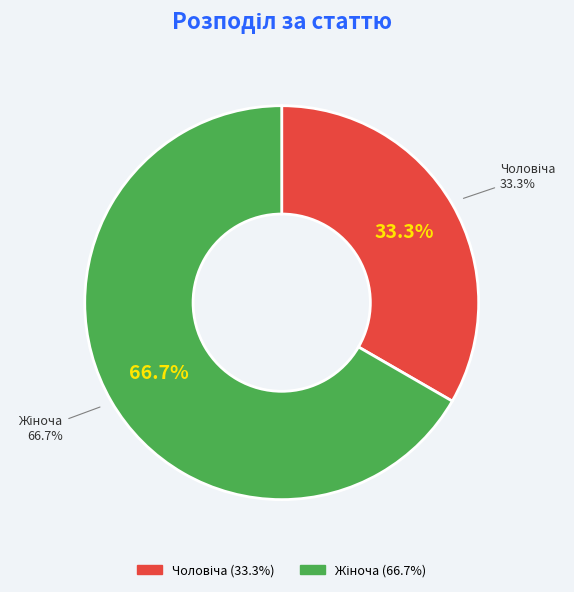

Do Жіноча and Чоловіча together represent more than half of the pie?

Yes